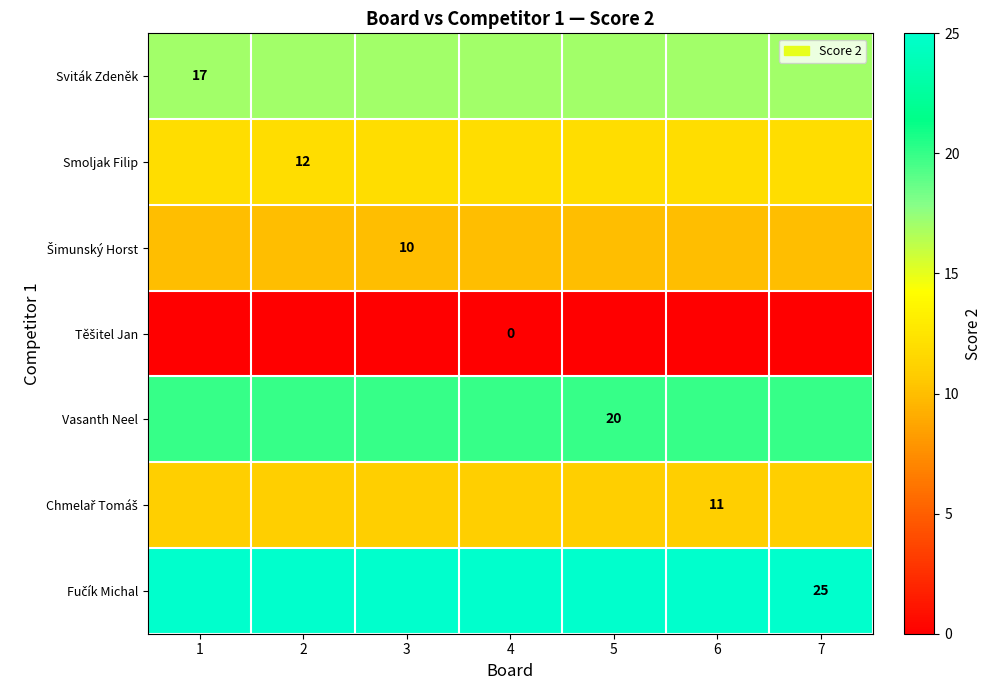

The Vasanth Neel series shows 5 at 5. True or false?

False